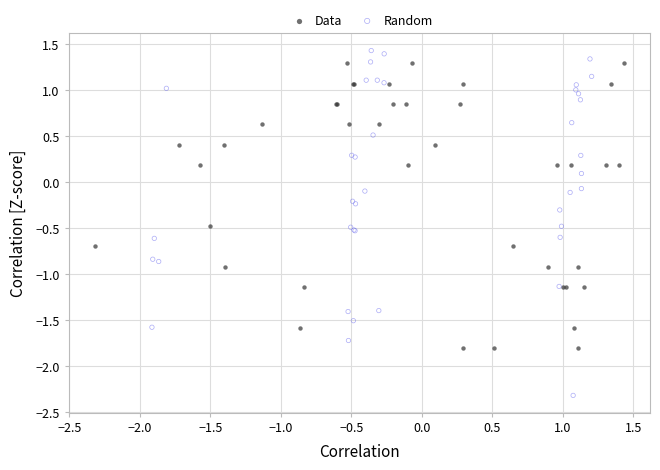

Which series has the widest spread of Y values?

Random